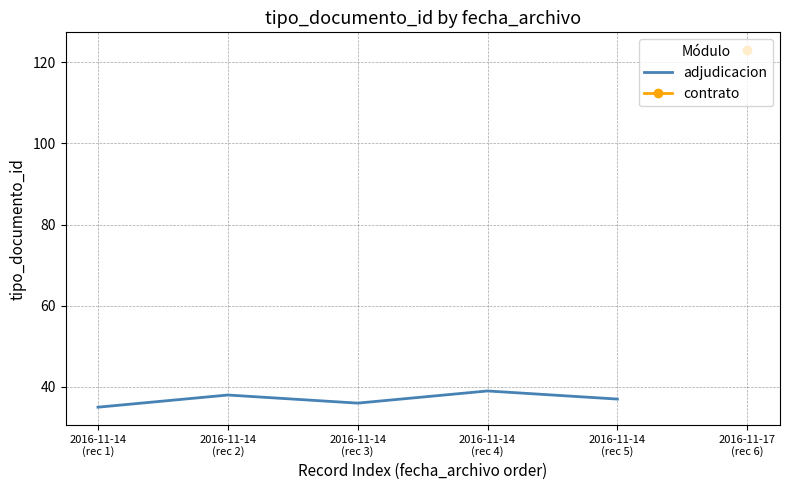

Is this an area chart (filled region under the line)?

No